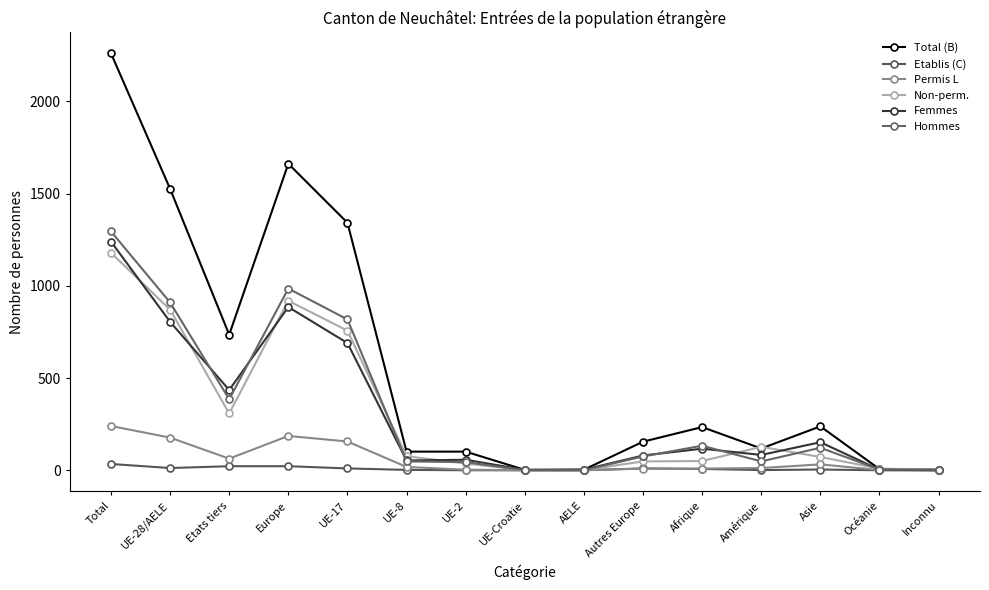

At which label does Total (B) first exceed 155?

Total